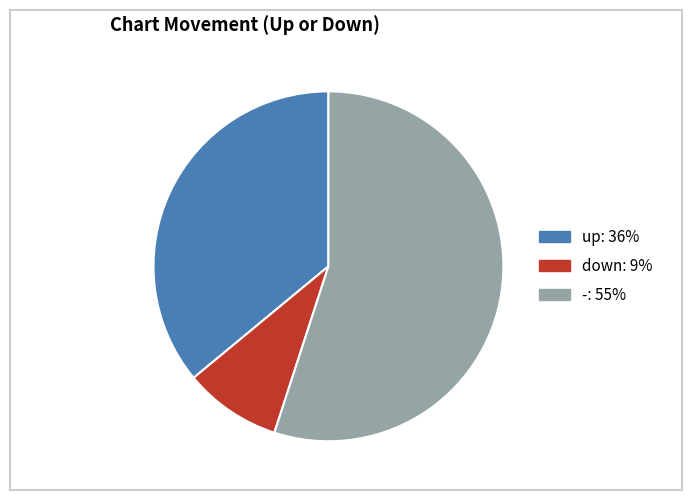

How many segments does this pie chart have?

3